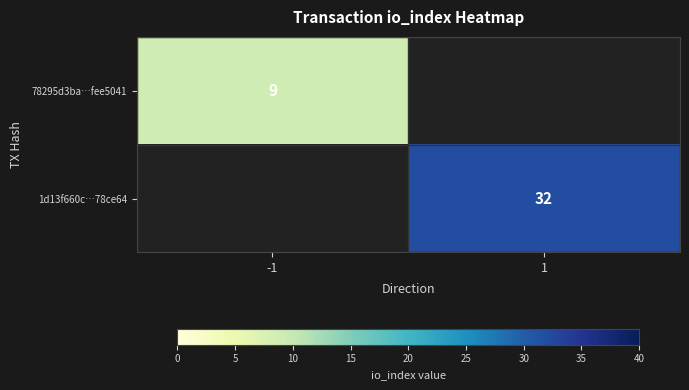

The 1d13f660c…78ce64 series shows 46 at 1. True or false?

False